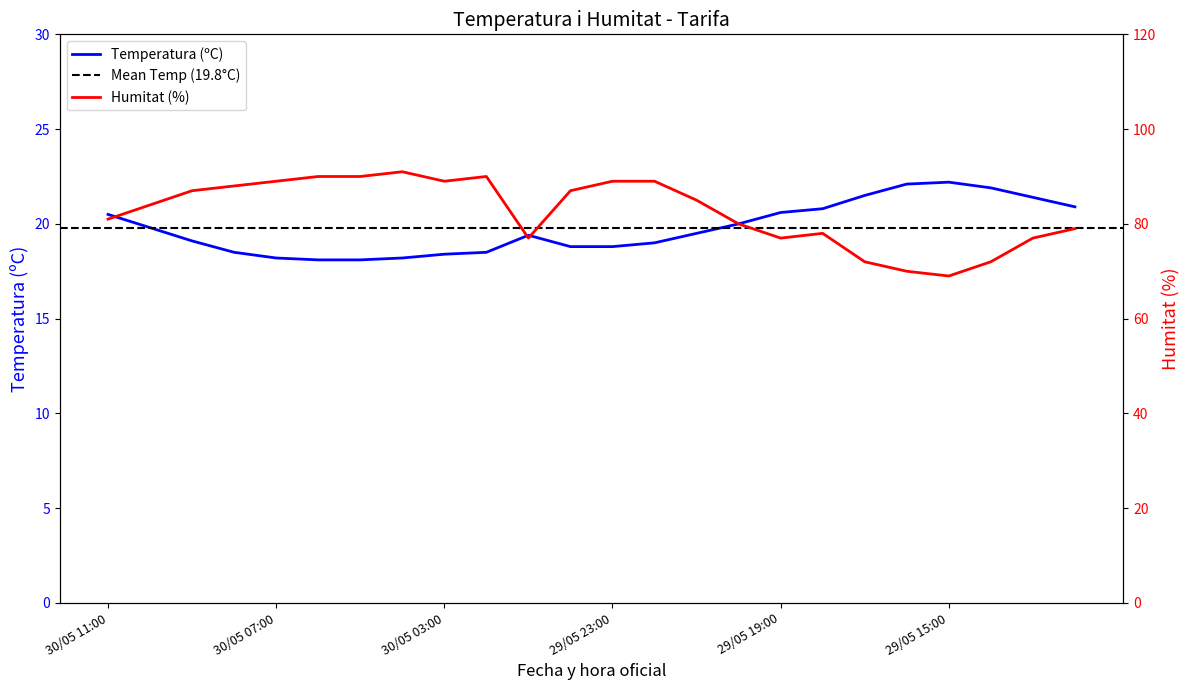

What is the highest value of the Temperatura (ºC) series?

22.2